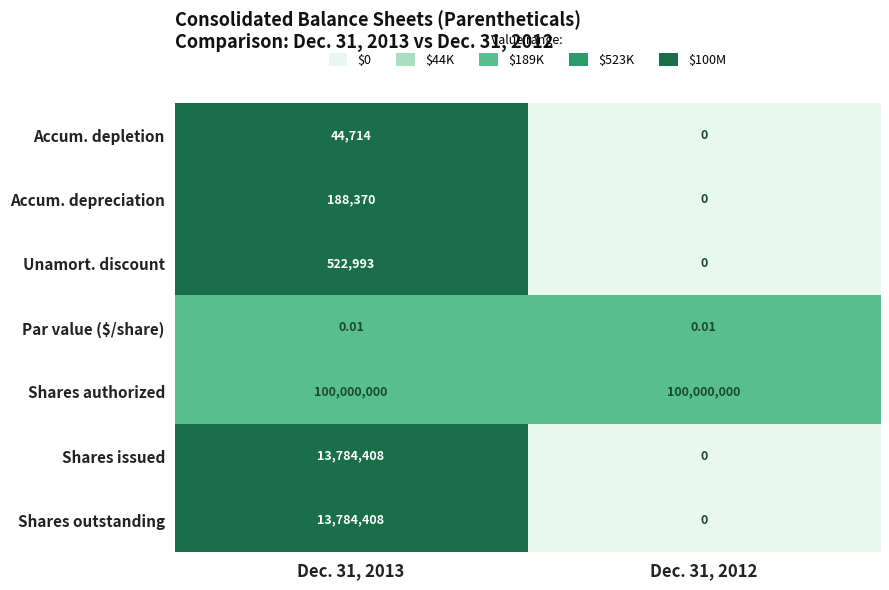

Is the value of Shares outstanding at Dec. 31, 2013 greater than the value of Accum. depreciation at Dec. 31, 2012?

Yes